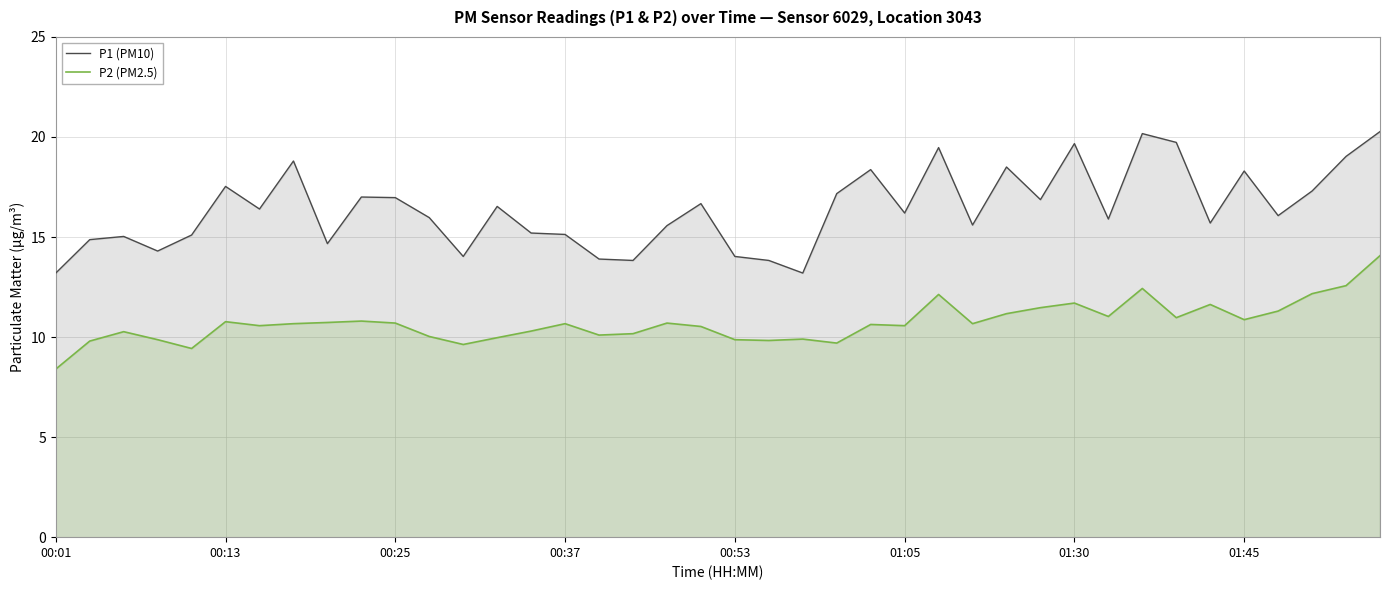

How many series are shown in this chart?

2